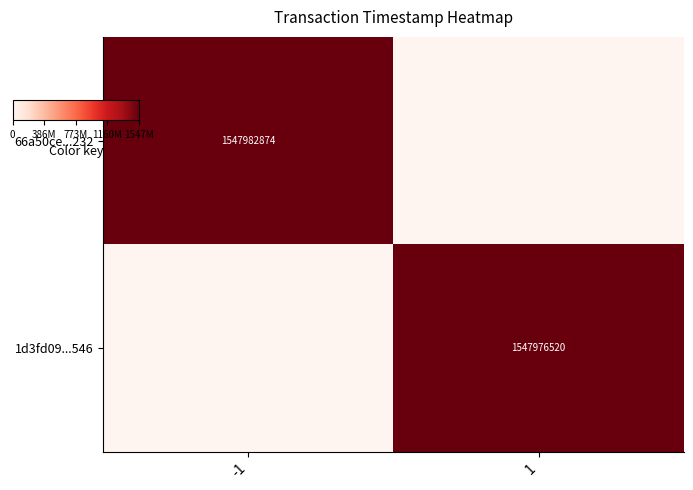

The value of 66a50ce...232 at -1 is 1547982874. True or false?

True